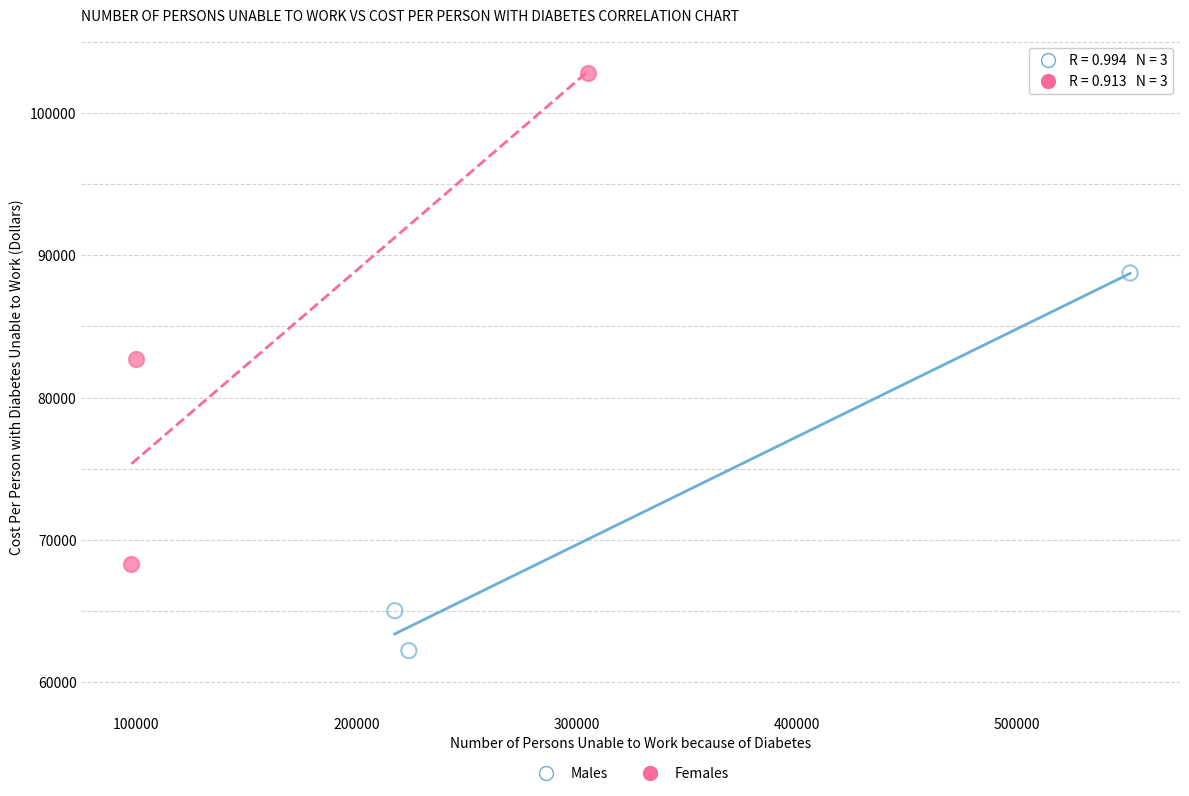

Which series reaches the minimum Y coordinate?

Males